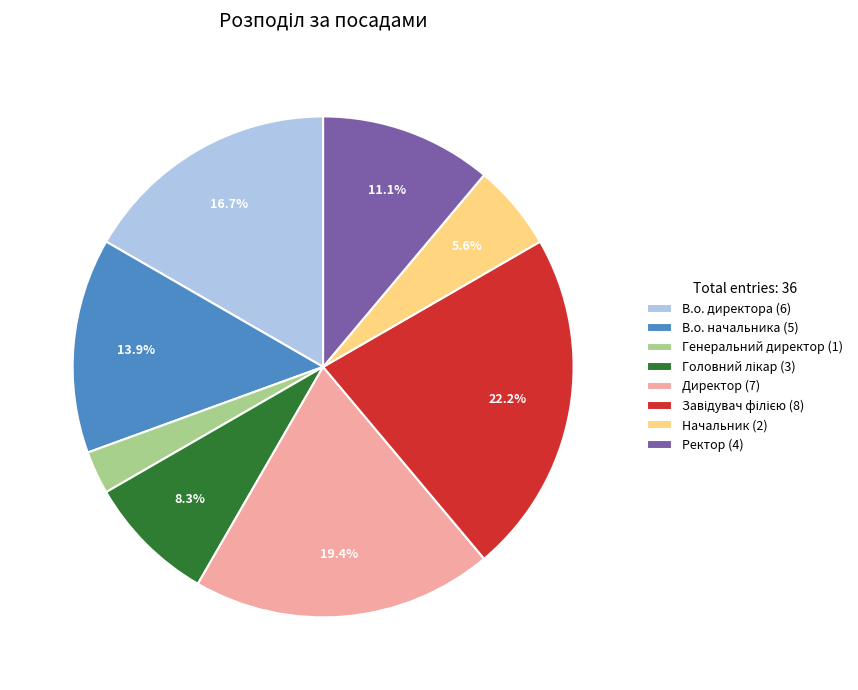

What percentage is NOT represented by Начальник?

94.4%